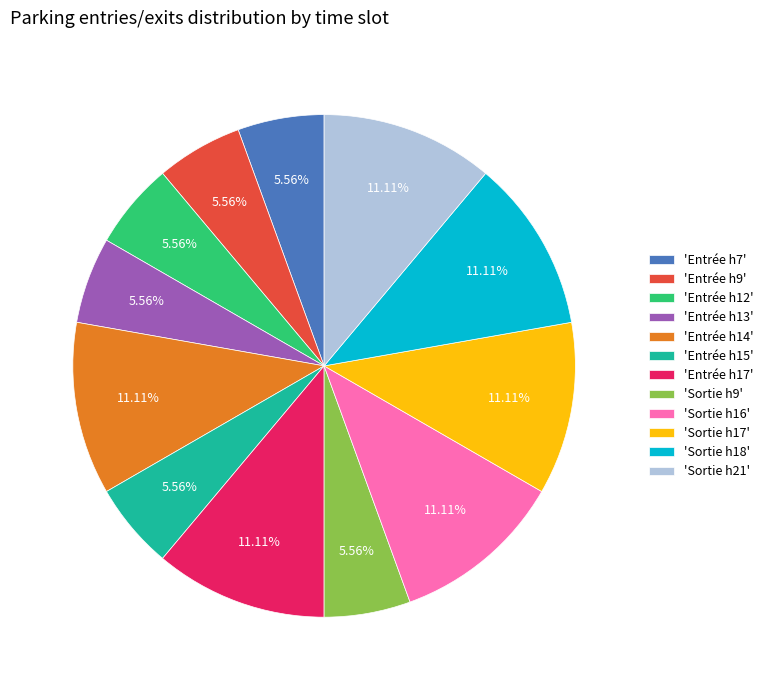

Between 'Entrée h13' and 'Sortie h18', which is larger?

'Sortie h18'